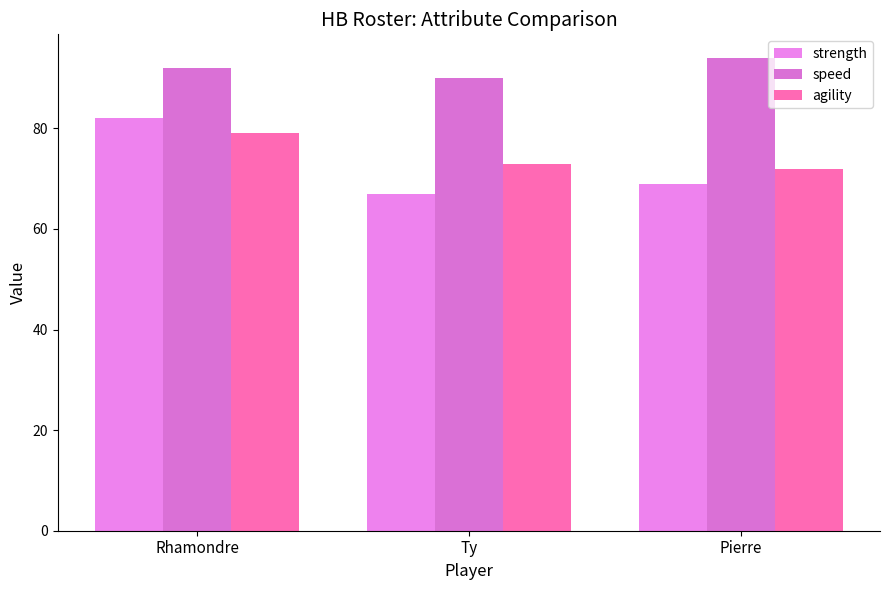

What are all the series names shown in the legend?

strength, speed, agility